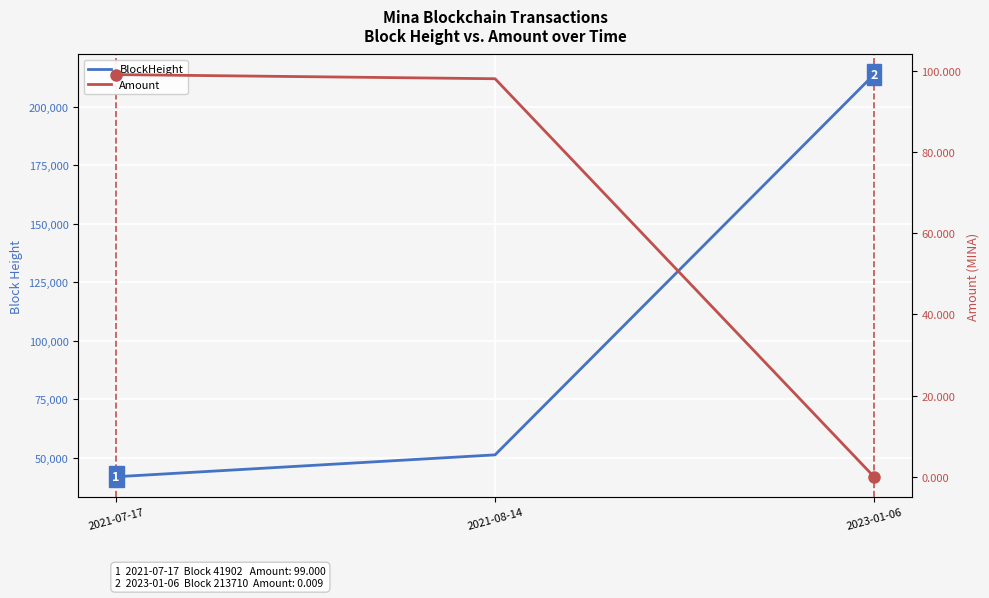

Reading left to right, what are all the values shown in this chart?

BlockHeight: 41902.0	51245.0	213710.0
Amount: 99.0	98.0	0.0